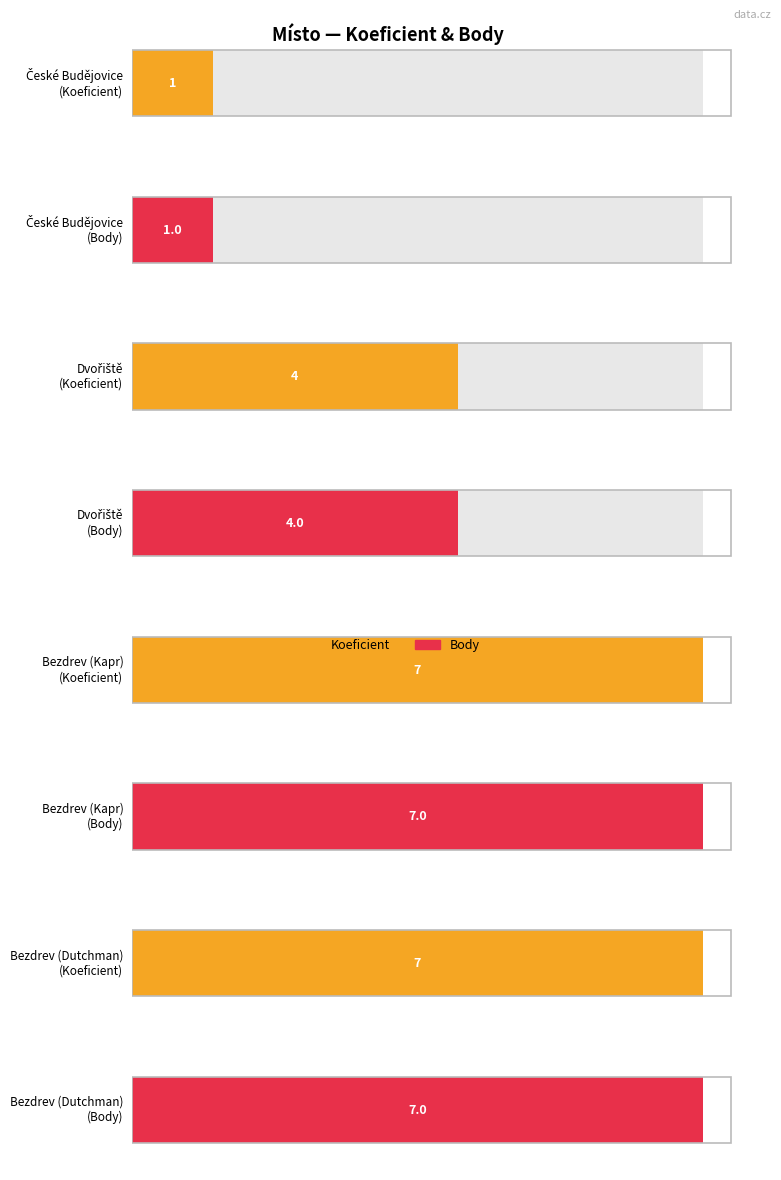

What value does the Koeficient series have at České Budějovice?

1